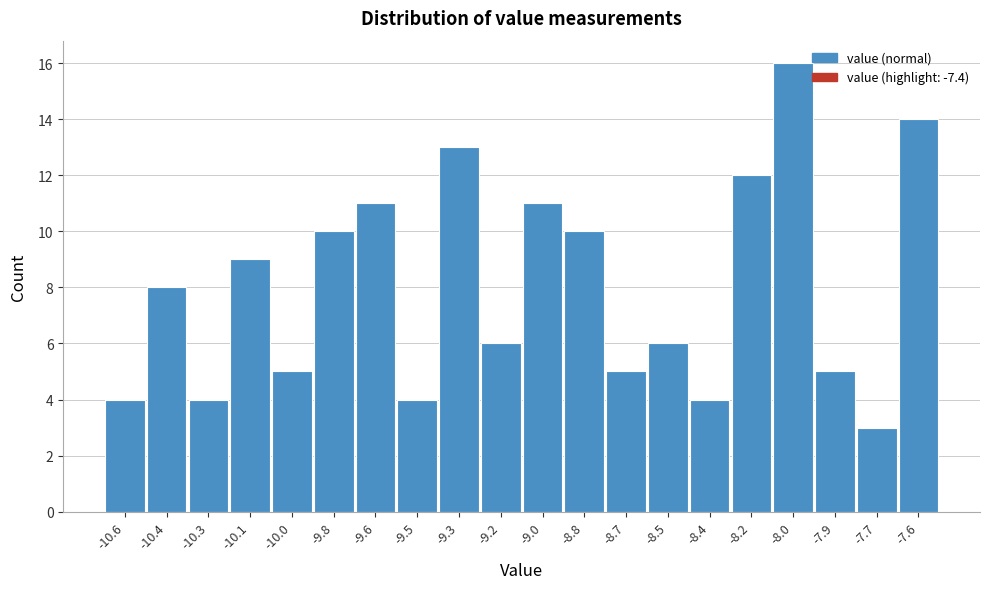

Reading left to right, what are all the values shown in this chart?

4	8	4	9	5	10	11	4	13	6	11	10	5	6	4	12	16	5	3	14